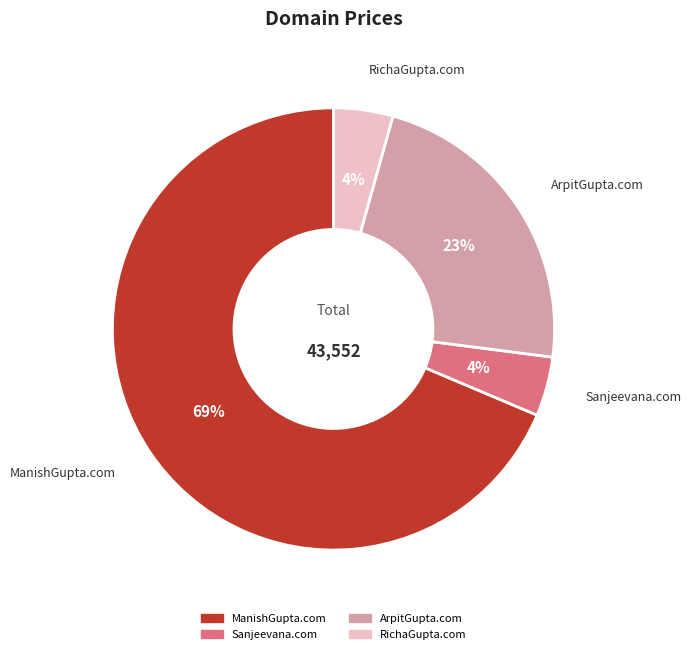

What is the majority slice?

ManishGupta.com